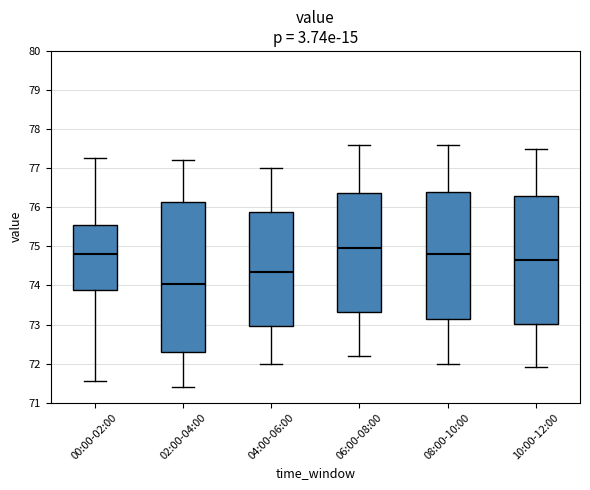

Reading left to right, transcribe this box plot: for each box, give where its median line is, the range the box spans, and where its two whiskers end, as read against the y-axis. The values are not printed on the chart, so give them approximately, as read against the axis.

00:00-02:00: median 74.8, box 73.9 to 75.6, whiskers 71.6 to 77.3
02:00-04:00: median 74.0, box 72.3 to 76.1, whiskers 71.4 to 77.2
04:00-06:00: median 74.4, box 73.0 to 75.9, whiskers 72.0 to 77.0
06:00-08:00: median 75.0, box 73.3 to 76.4, whiskers 72.2 to 77.6
08:00-10:00: median 74.8, box 73.2 to 76.4, whiskers 72.0 to 77.6
10:00-12:00: median 74.7, box 73.0 to 76.3, whiskers 71.9 to 77.5